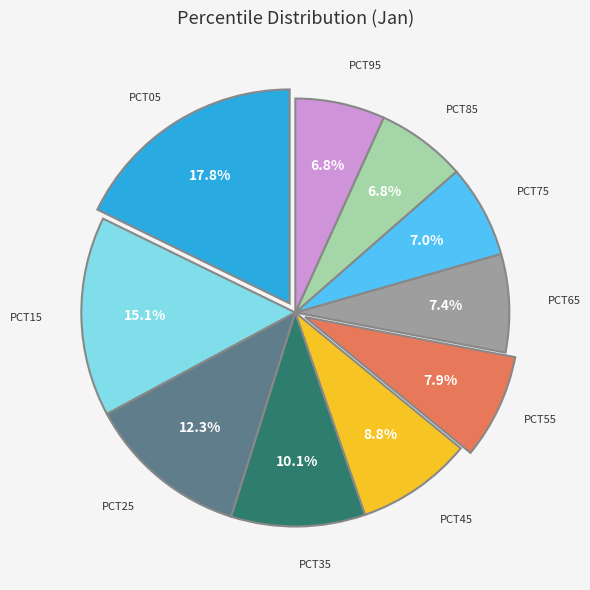

Is there a majority slice in this chart?

No